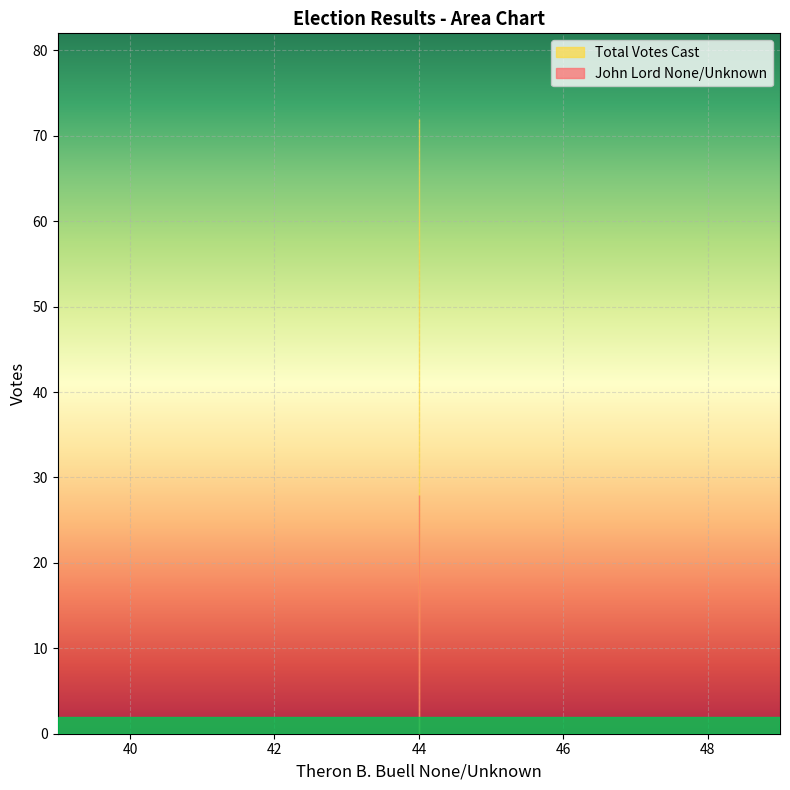

What is the value of the John Lord None/Unknown point at the 2nd from the left?

28